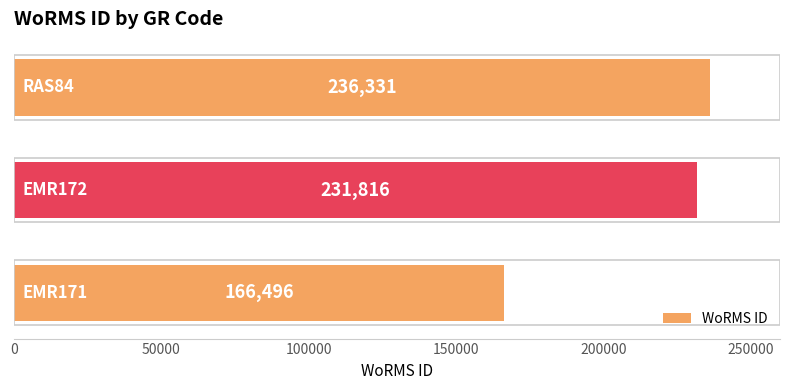

What is the sum of all values?

634643